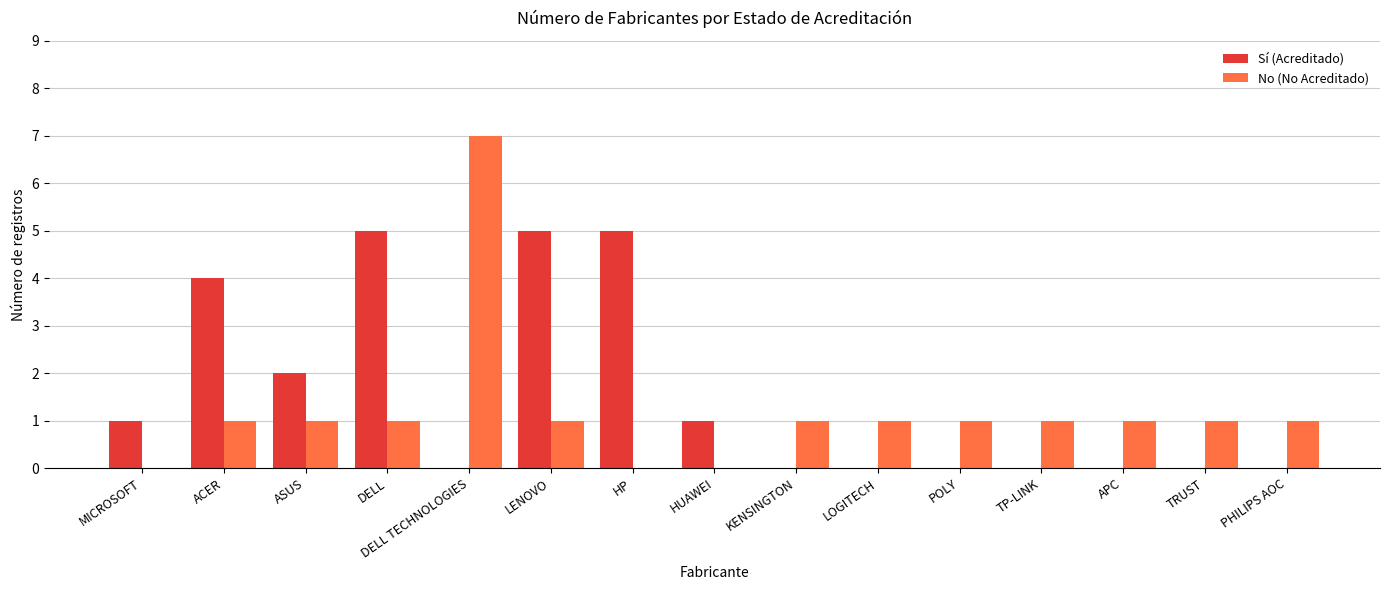

What is the sum of all No (No Acreditado) values?

18